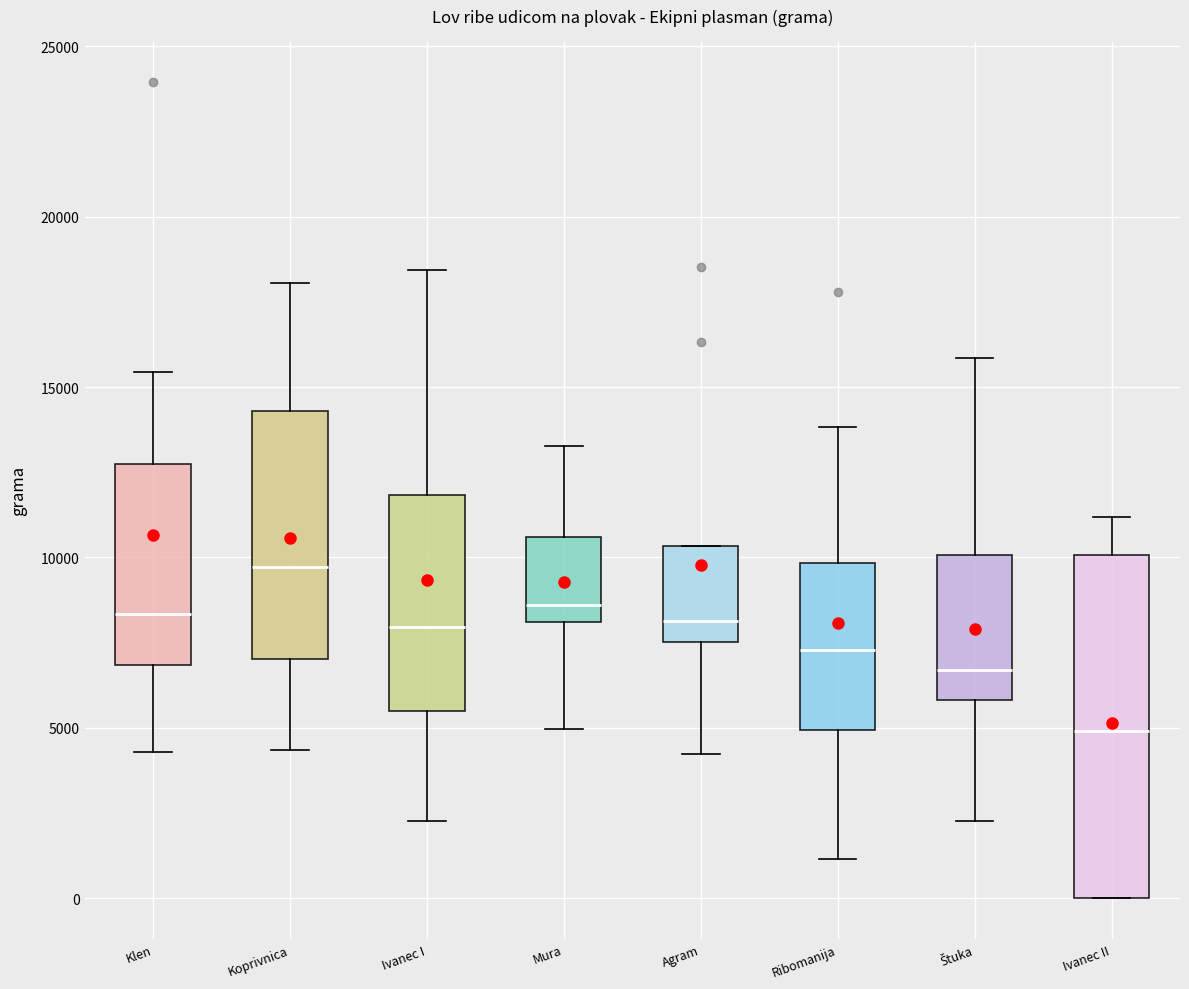

Which box has the highest median line?

Koprivnica